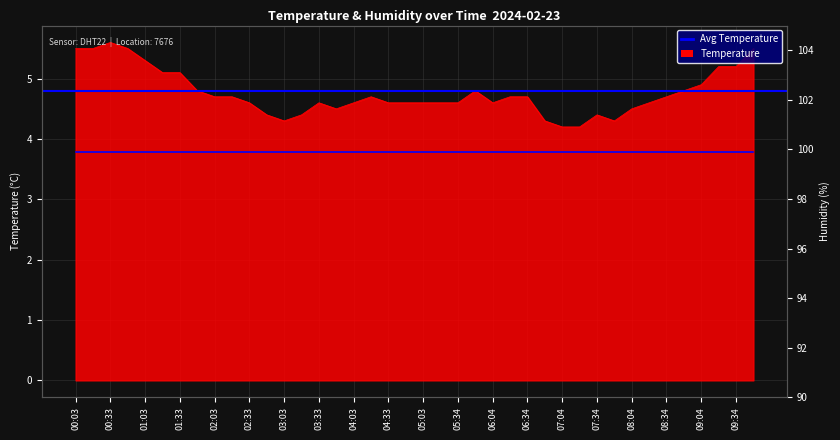

Reading left to right, list all the values displayed in this chart.

00:03=5.5	00:18=5.5	00:33=5.6	00:48=5.5	01:03=5.3	01:18=5.1	01:33=5.1	01:48=4.8	02:03=4.7	02:18=4.7	02:33=4.6	02:48=4.4	03:03=4.3	03:18=4.4	03:33=4.6	03:48=4.5	04:03=4.6	04:18=4.7	04:33=4.6	04:48=4.6	05:03=4.6	05:18=4.6	05:34=4.6	05:49=4.8	06:04=4.6	06:19=4.7	06:34=4.7	06:49=4.3	07:04=4.2	07:19=4.2	07:34=4.4	07:49=4.3	08:04=4.5	08:19=4.6	08:34=4.7	08:49=4.8	09:04=4.9	09:19=5.2	09:34=5.2	09:49=5.5